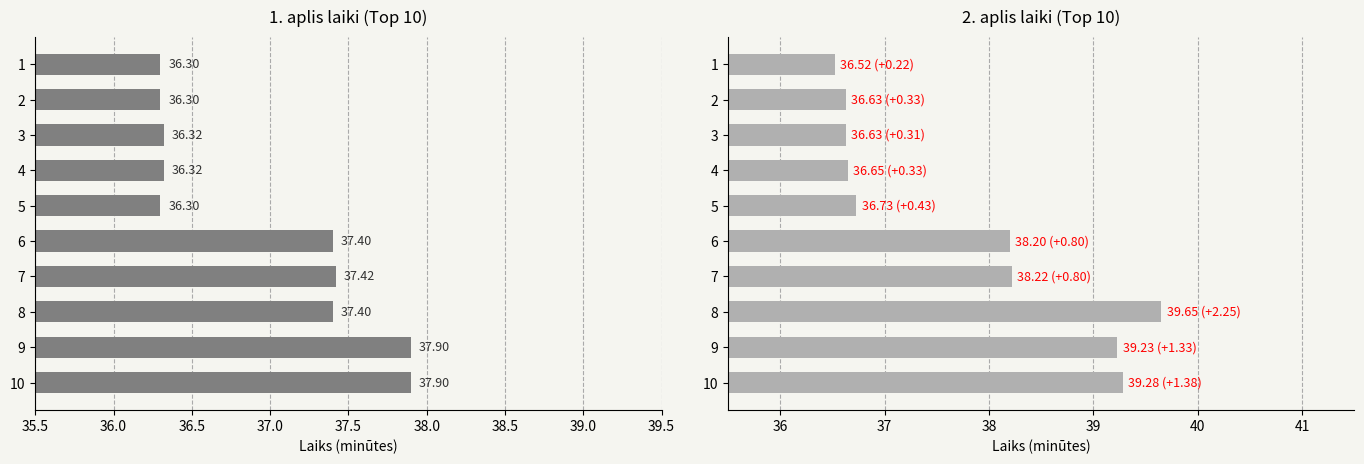

Which series has the largest range (max minus min)?

2. aplis (min)